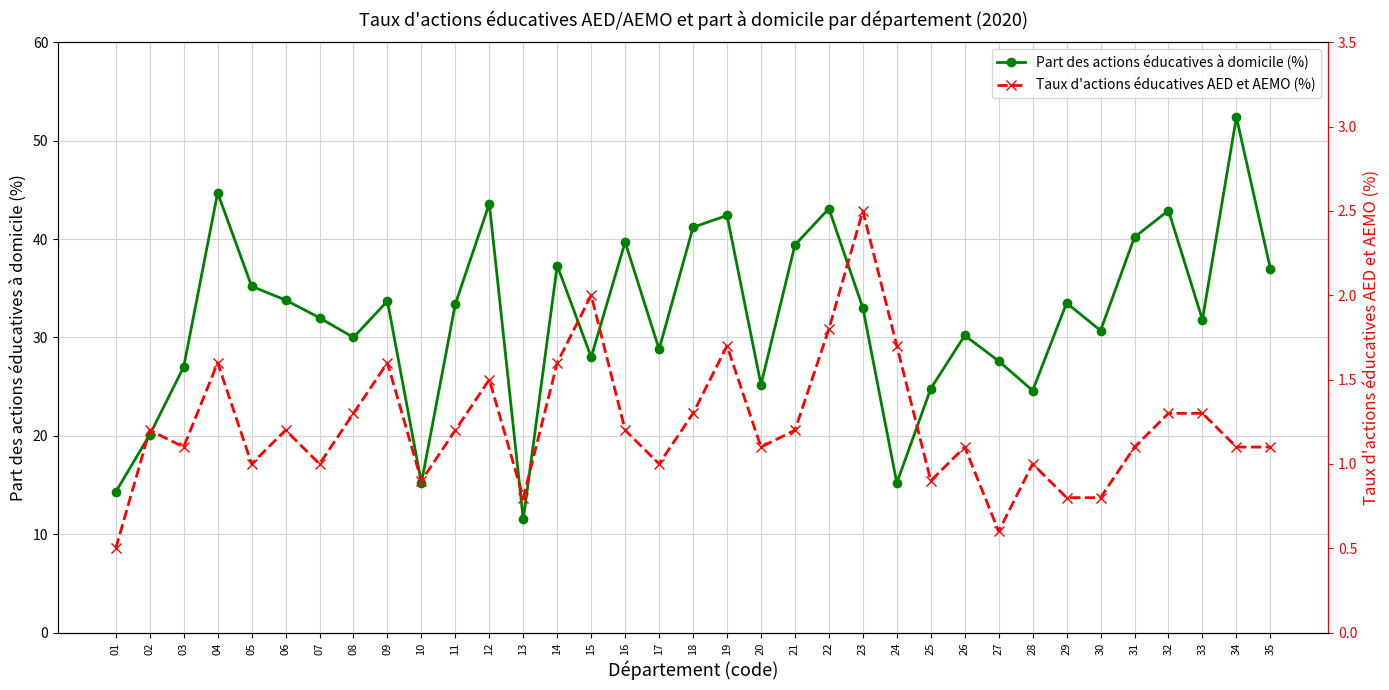

How many data points in Taux d'actions éducatives AED et AEMO (%) are above 1?

24